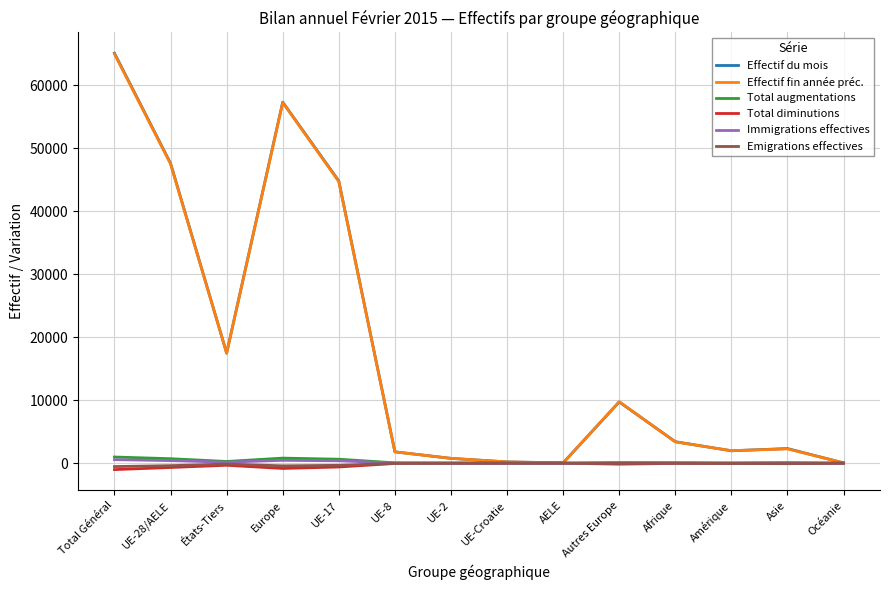

Which series has the widest spread of values?

Effectif du mois